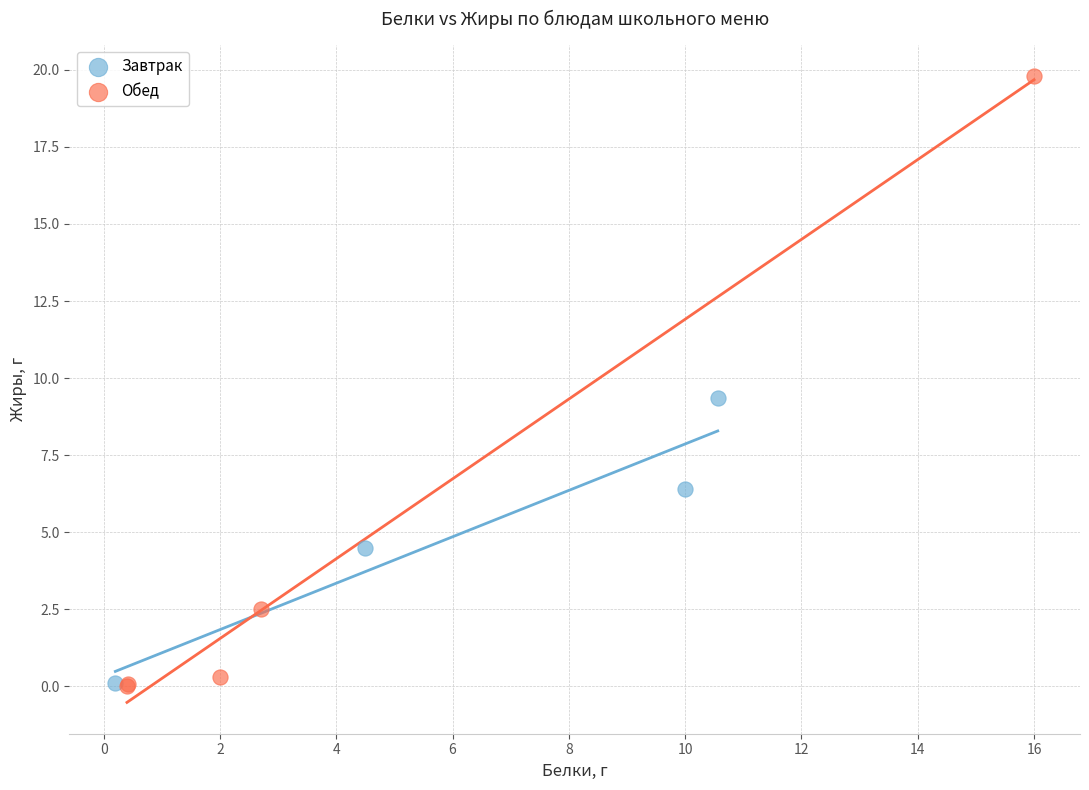

Which series has the largest Y range (max minus min)?

Обед